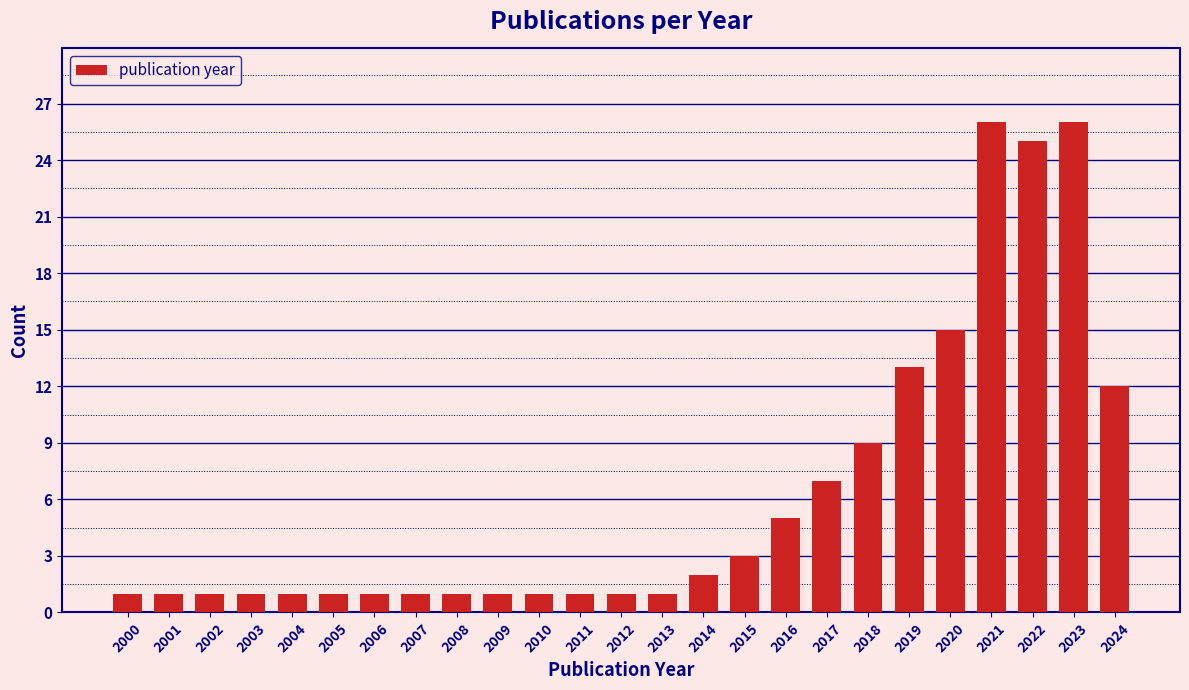

Reading left to right, what are all the values shown in this chart?

1	1	1	1	1	1	1	1	1	1	1	1	1	1	2	3	5	7	9	13	15	26	25	26	12